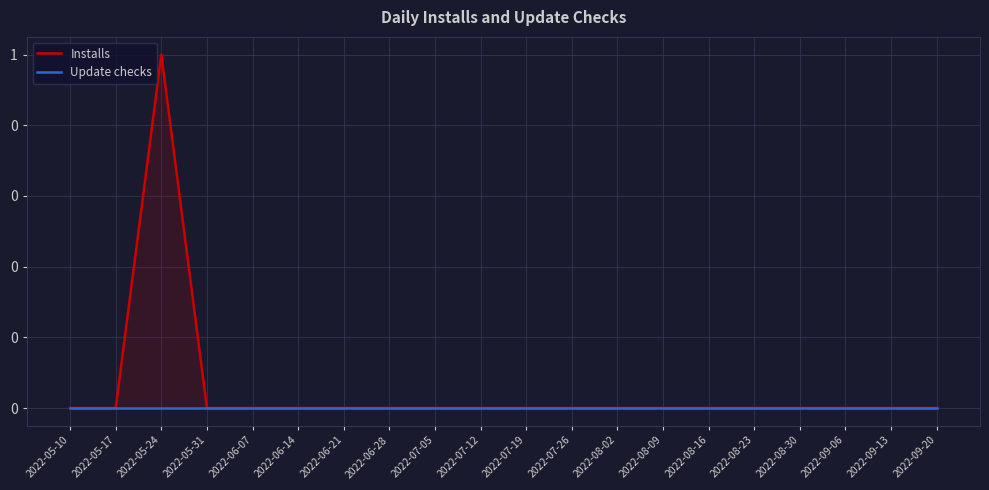

The value of Installs at 2022-08-23 is 0. True or false?

True